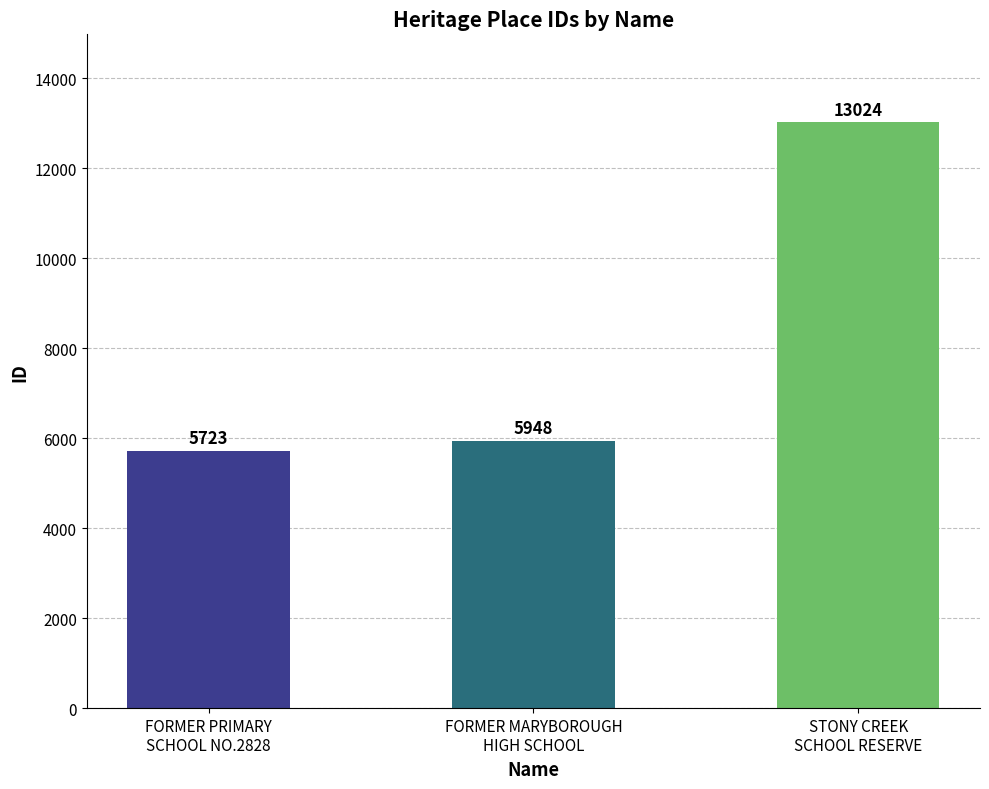

What is the difference between the second highest and minimum values?

225